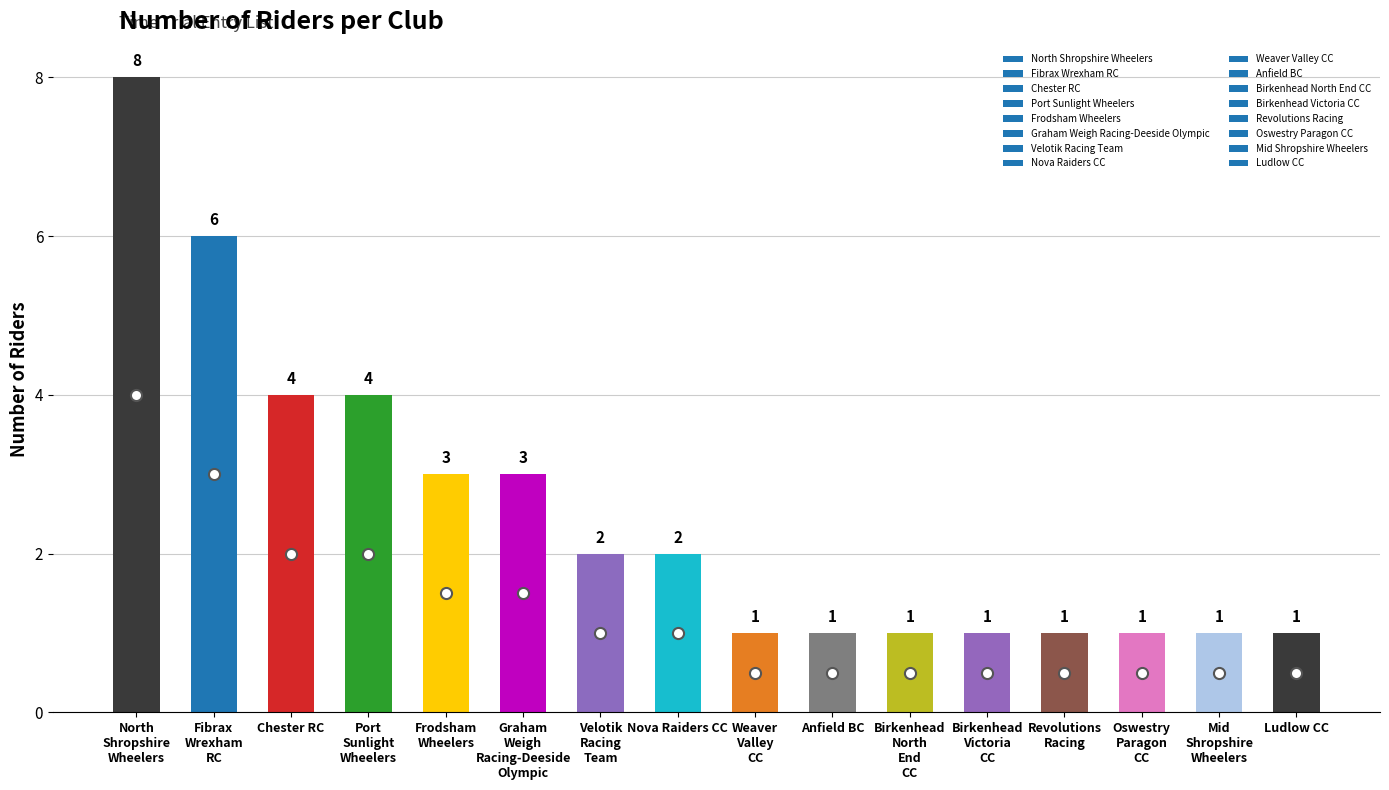

Reading left to right, extract all data points from this chart.

8	6	4	4	3	3	2	2	1	1	1	1	1	1	1	1